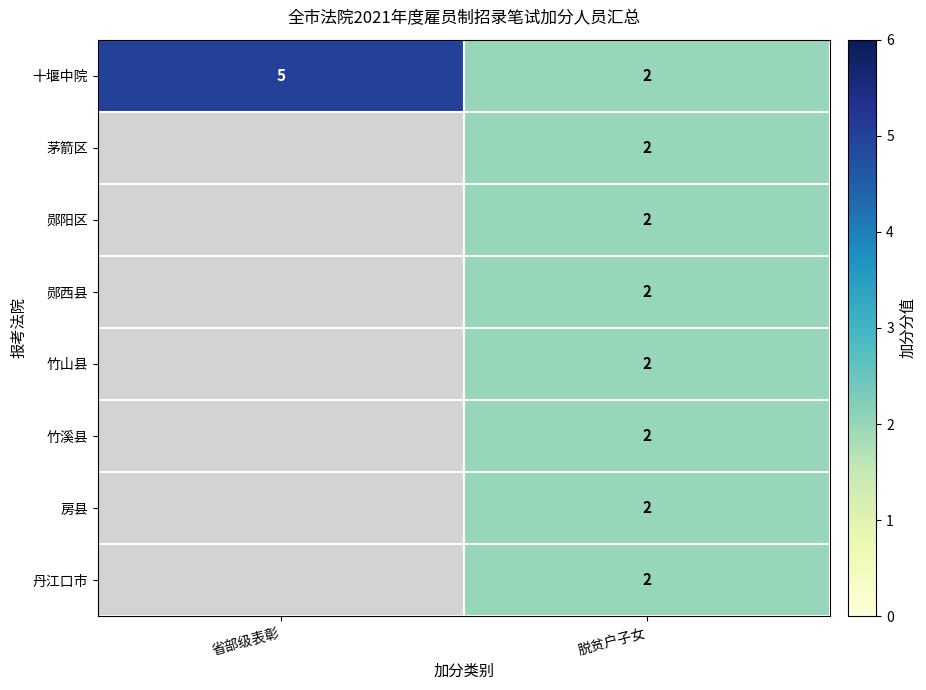

The value of 丹江口市 at 脱贫户子女 is 1. True or false?

False